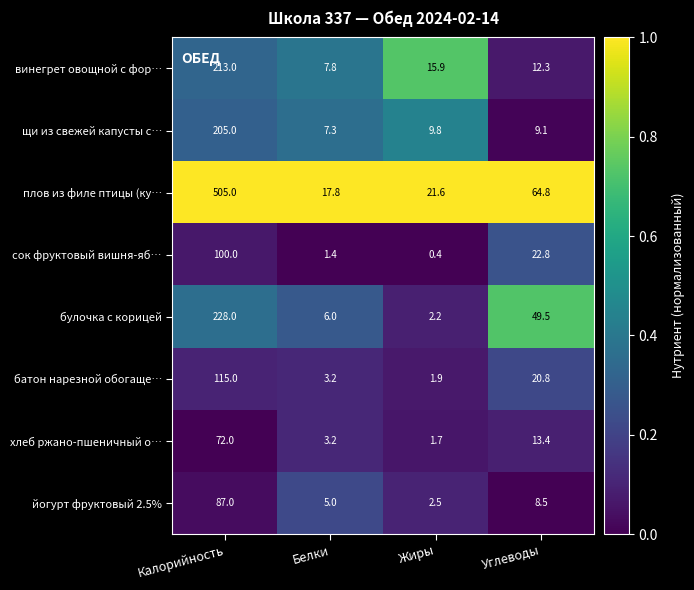

Is it true that хлеб ржано-пшеничный о… equals 8.2 at Углеводы?

False